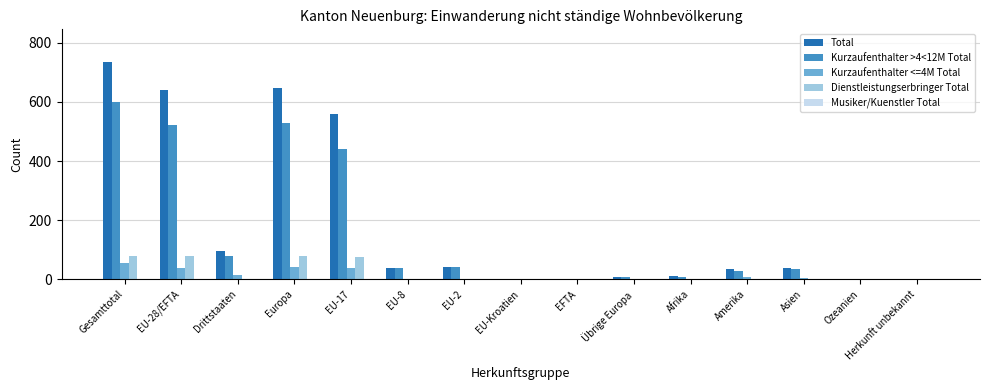

Count the number of data series in this chart.

5